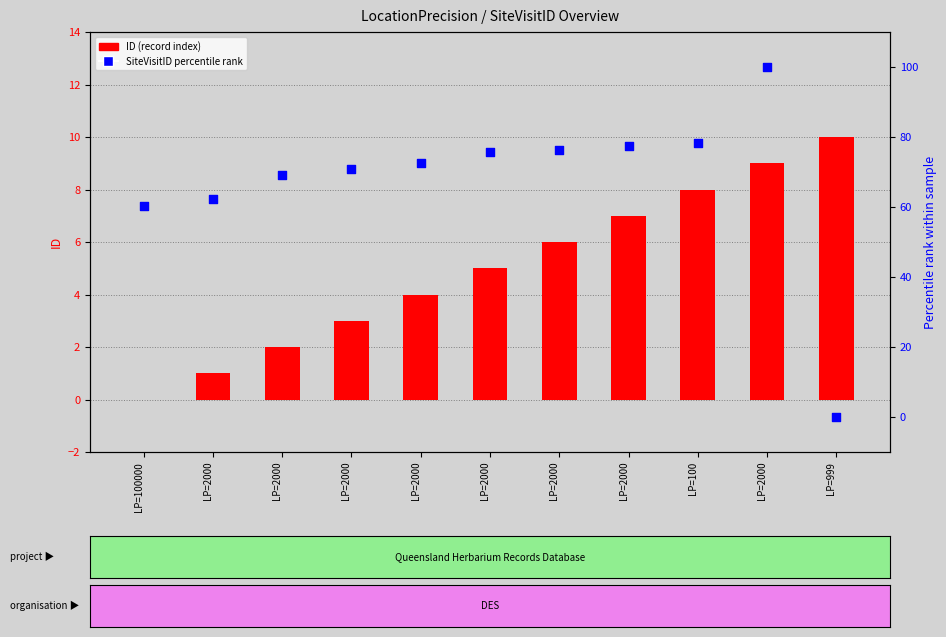

Is the value of SiteVisitID percentile rank at LP=2000 greater than the value of ID (record index) at LP=2000?

Yes